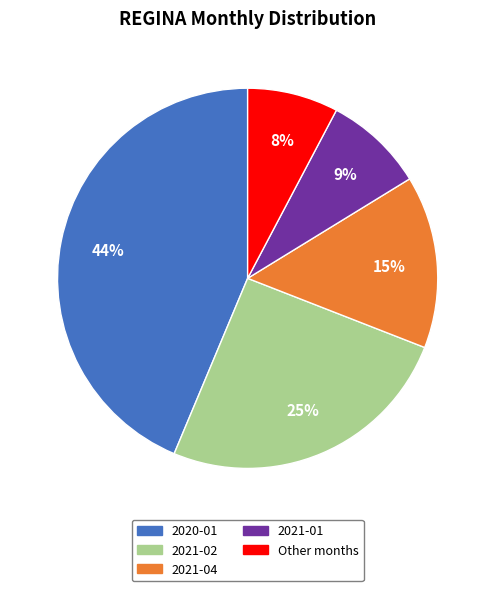

To the nearest percent, what is the average slice percentage?

20%